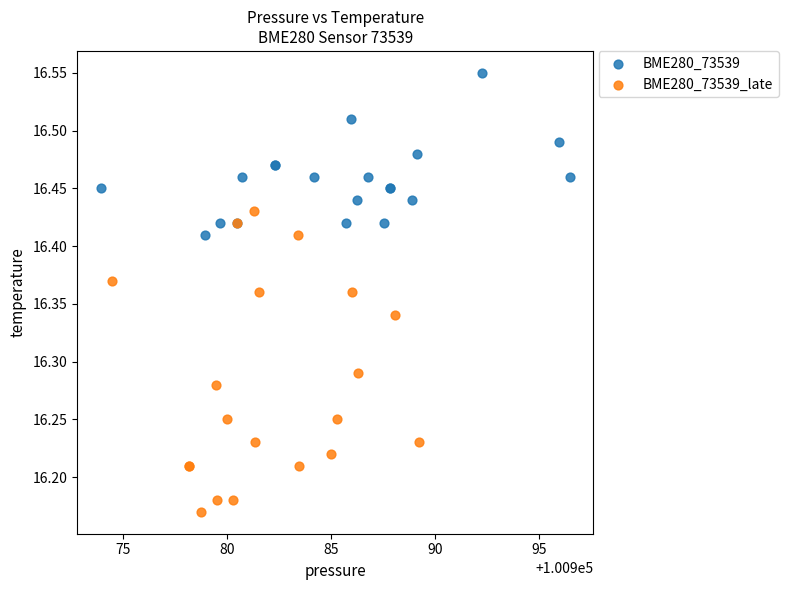

Which series reaches the maximum Y coordinate?

BME280_73539